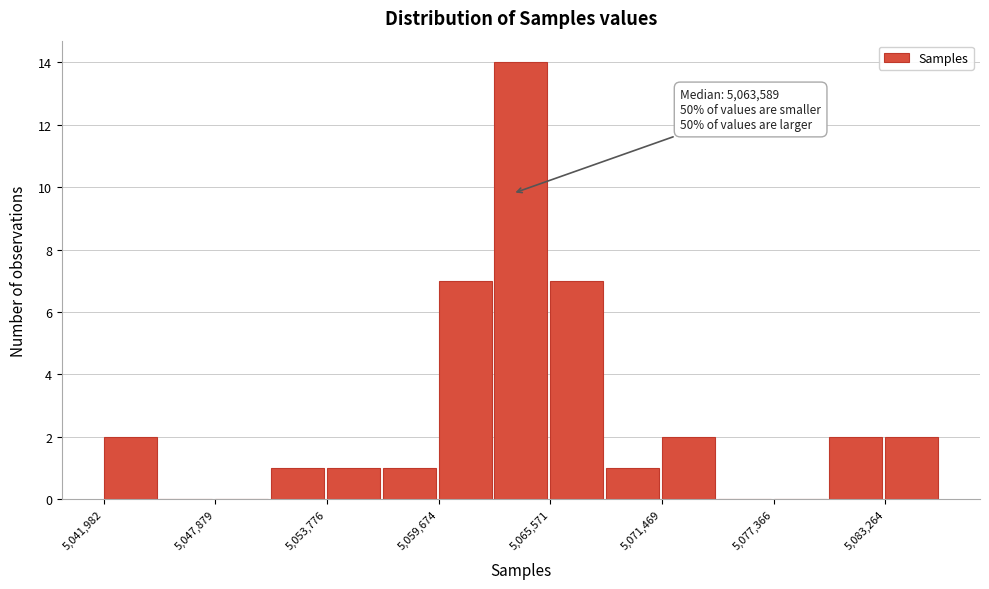

Around what value on the x-axis is the tallest bar? Give the approximate position of its centre, as read against the axis.

5064000